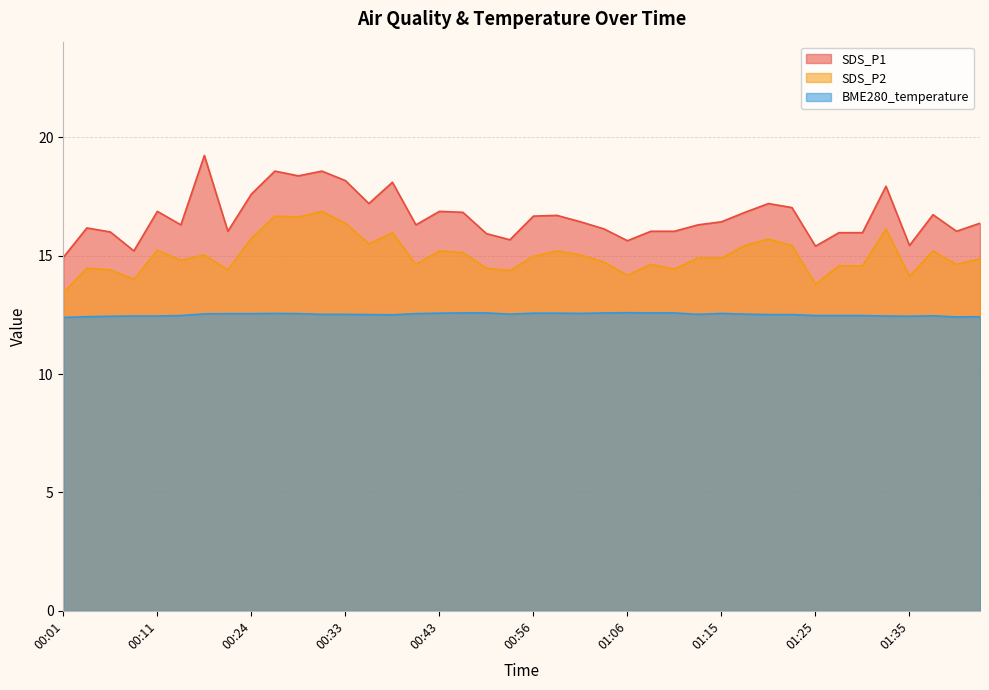

True or false: SDS_P1 and SDS_P2 cross at least once.

False